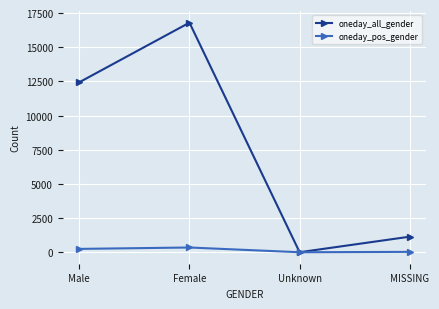

The value of oneday_all_gender at Female is 22508. True or false?

False